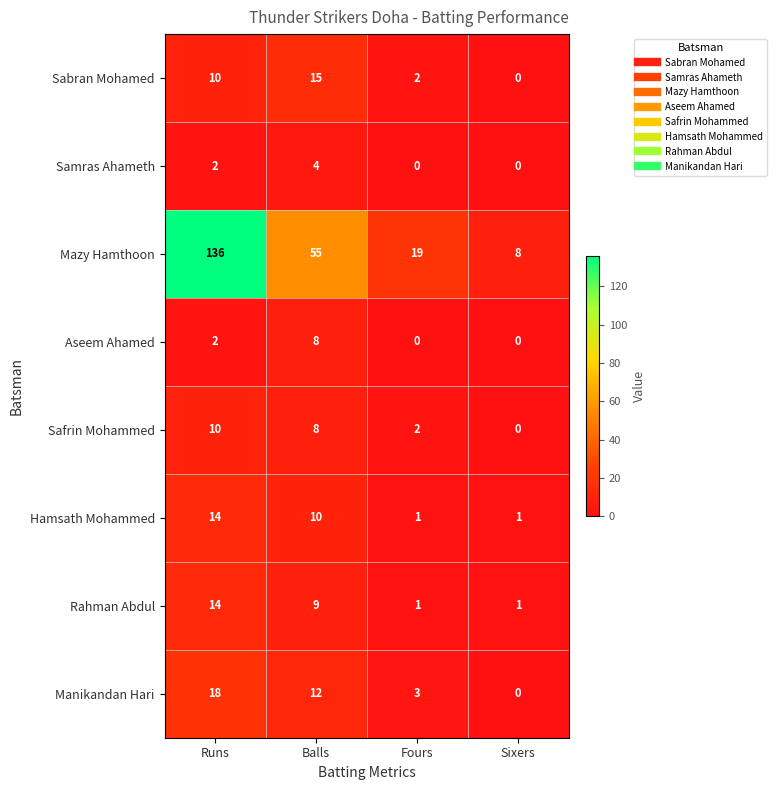

What is the greatest value displayed?

136